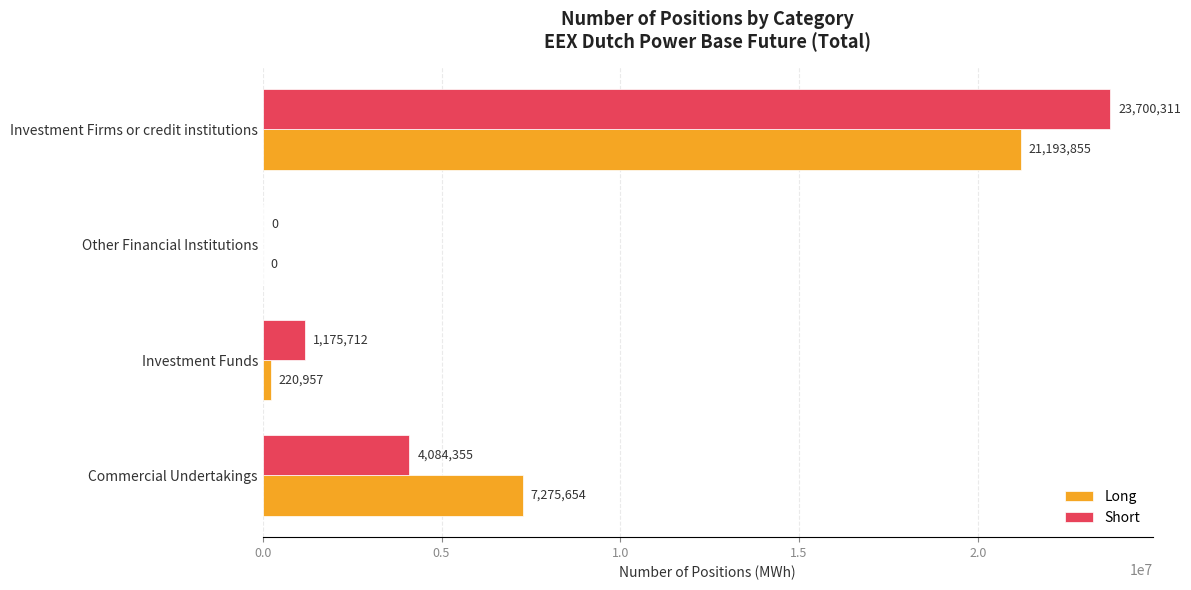

What are all the series names shown in the legend?

Long, Short